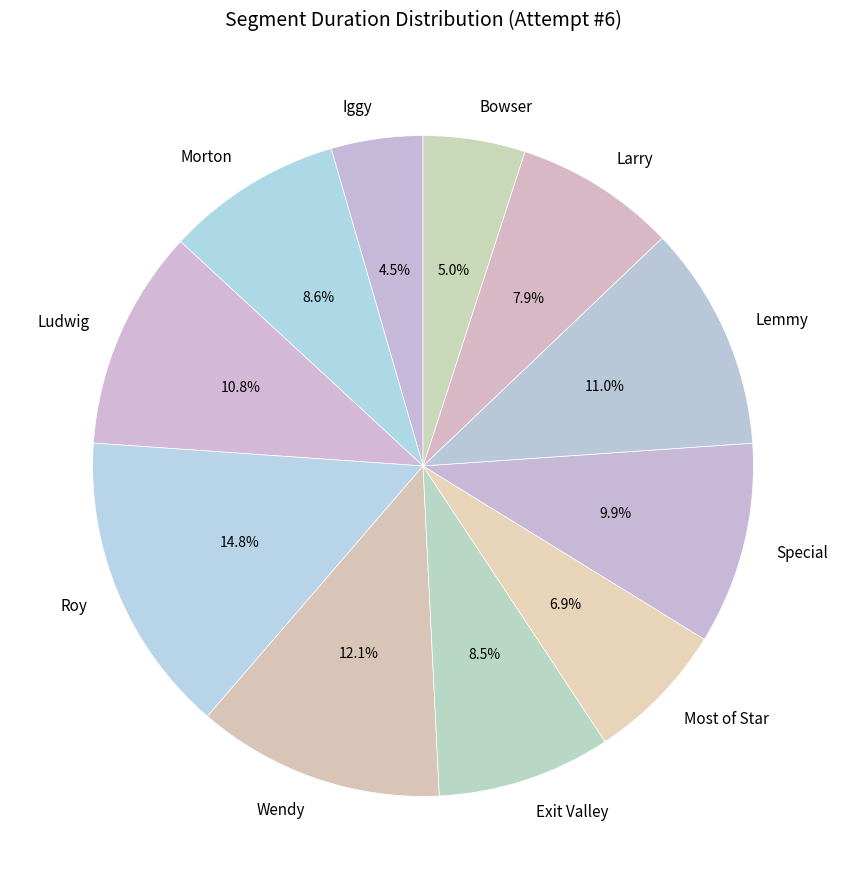

Which slice is the largest?

Roy